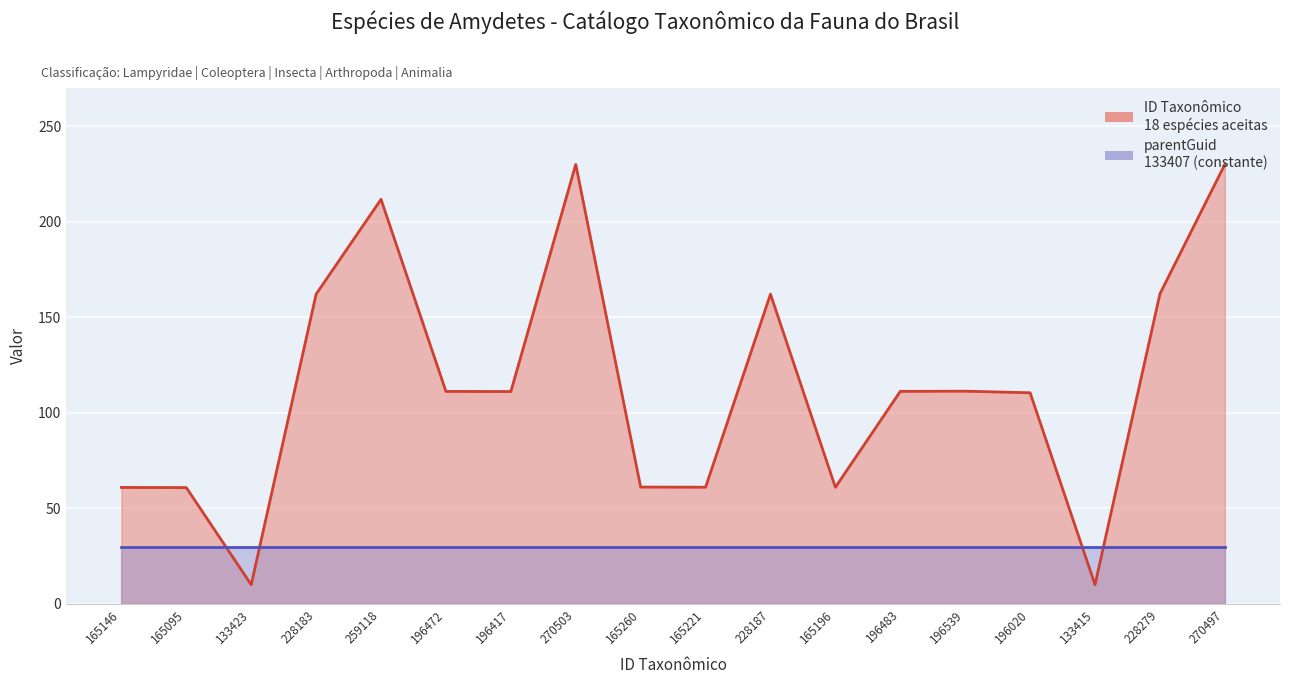

Which label corresponds to the smallest value in the chart?

133415